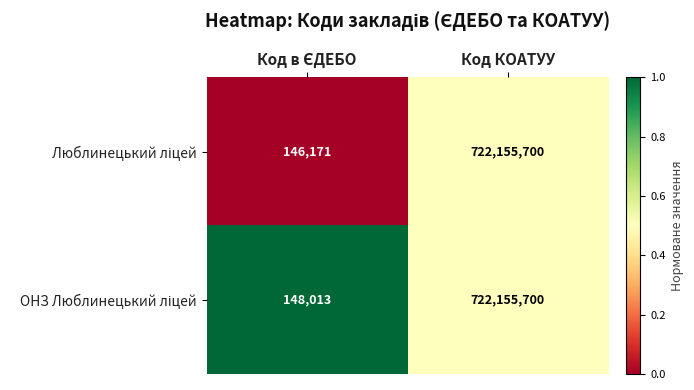

Which label corresponds to the largest value in the chart?

Код КОАТУУ